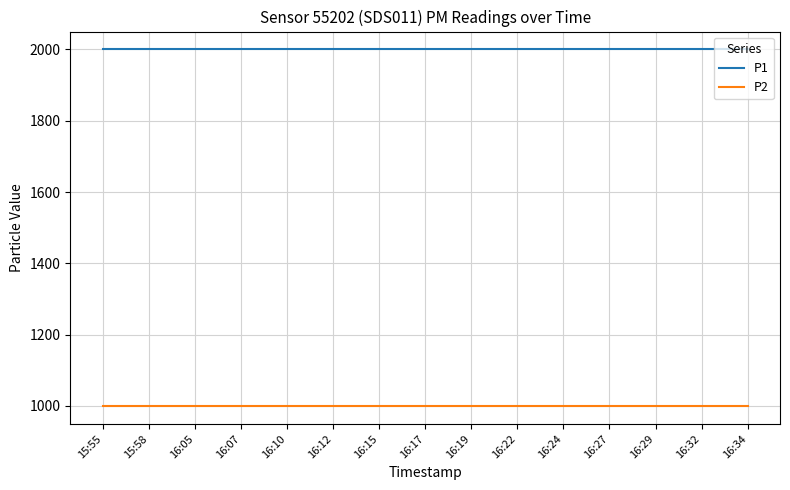

Reading left to right, extract all data points from this chart.

P1: 1999.9	1999.9	1999.9	1999.9	1999.9	1999.9	1999.9	1999.9	1999.9	1999.9	1999.9	1999.9	1999.9	1999.9	1999.9
P2: 999.9	999.9	999.9	999.9	999.9	999.9	999.9	999.9	999.9	999.9	999.9	999.9	999.9	999.9	999.9